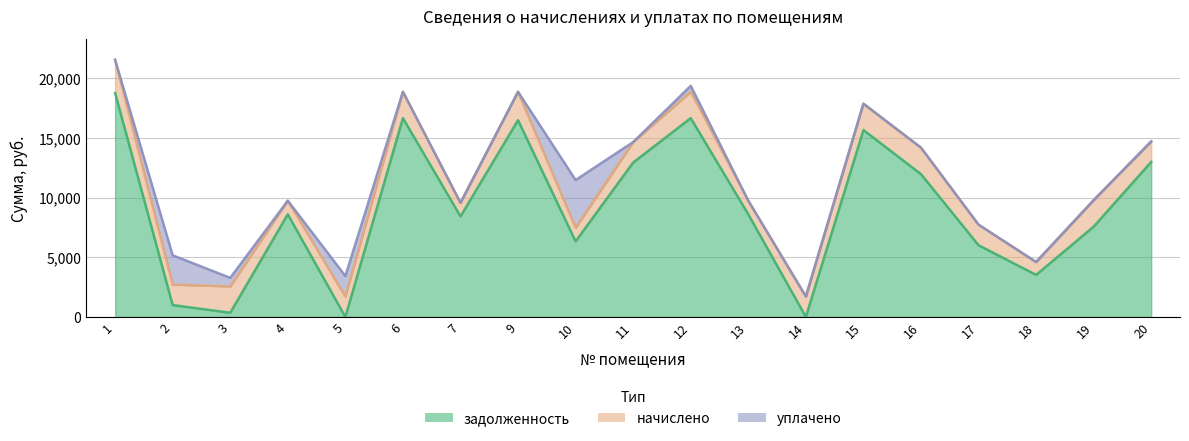

True or false: задолженность and начислено intersect in this chart.

True